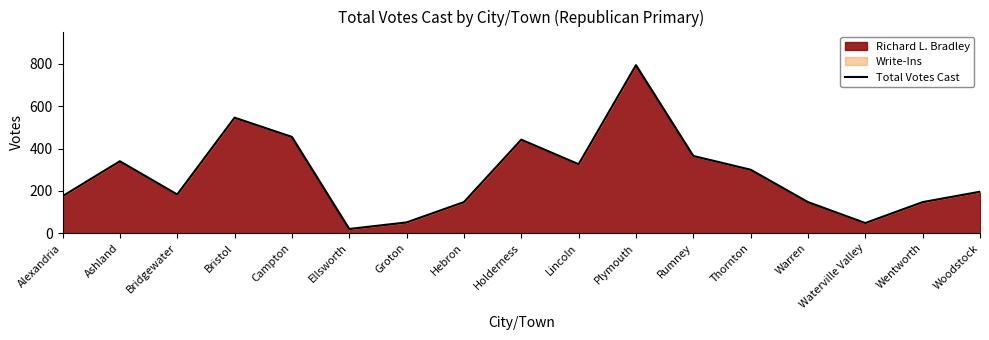

At which category does the chart reach its minimum across all series?

Ellsworth